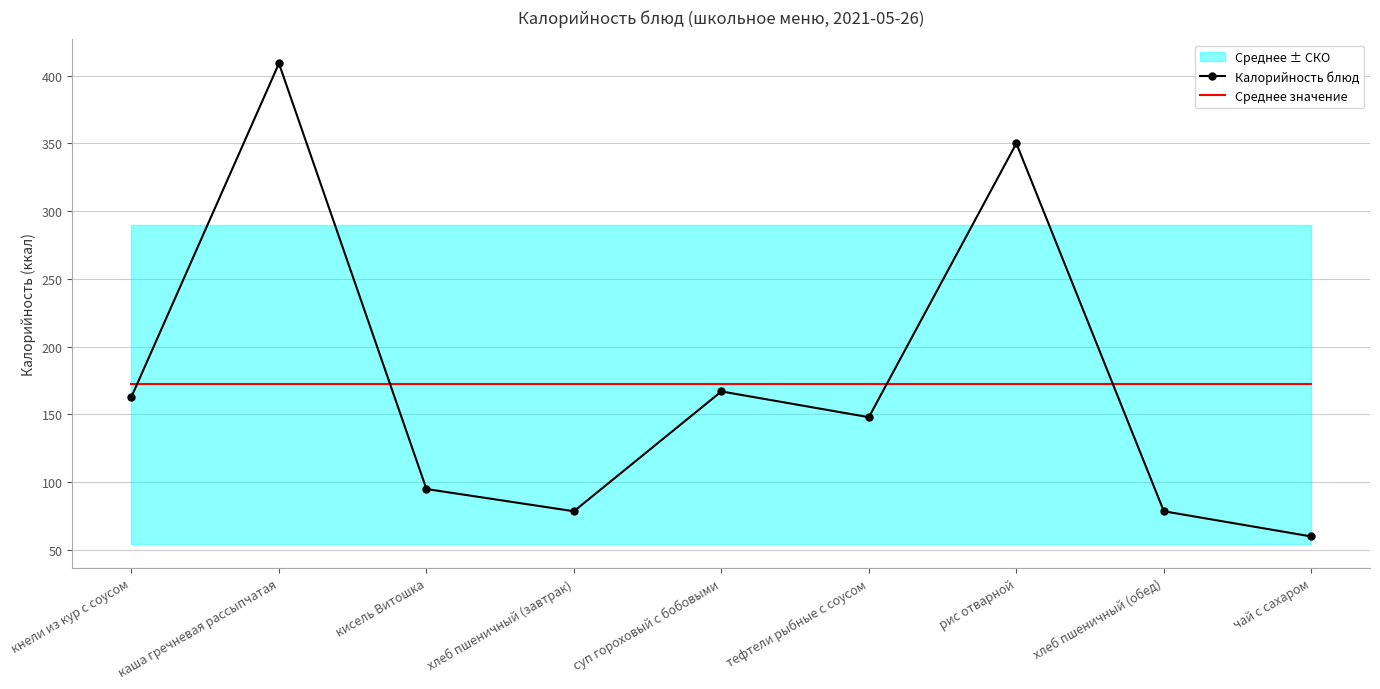

Which series has the largest total across all categories?

Калорийность блюд